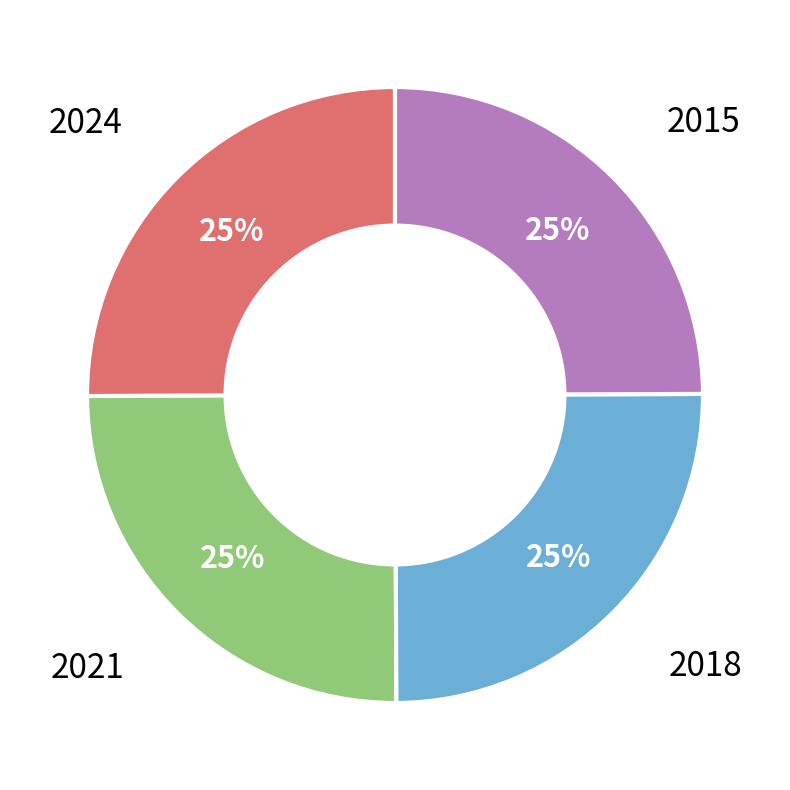

Is there any slice that represents more than half of the pie?

No